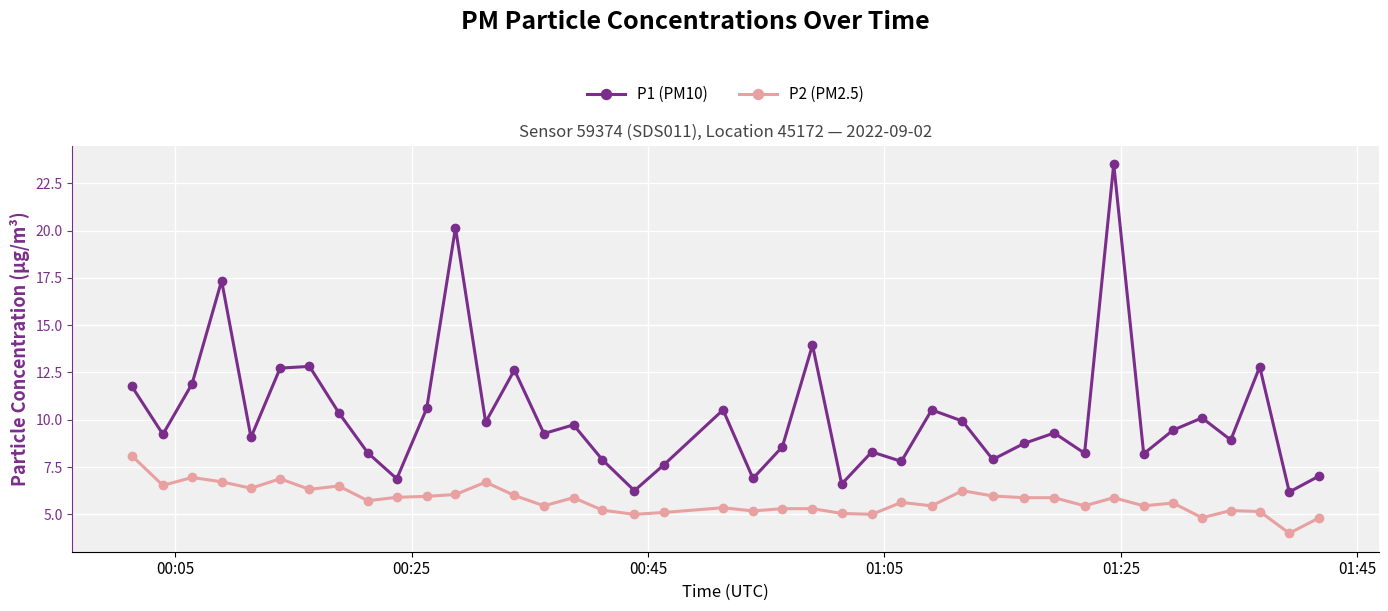

True or false: P1 (PM10) has more than 2 points higher than both neighbors.

True